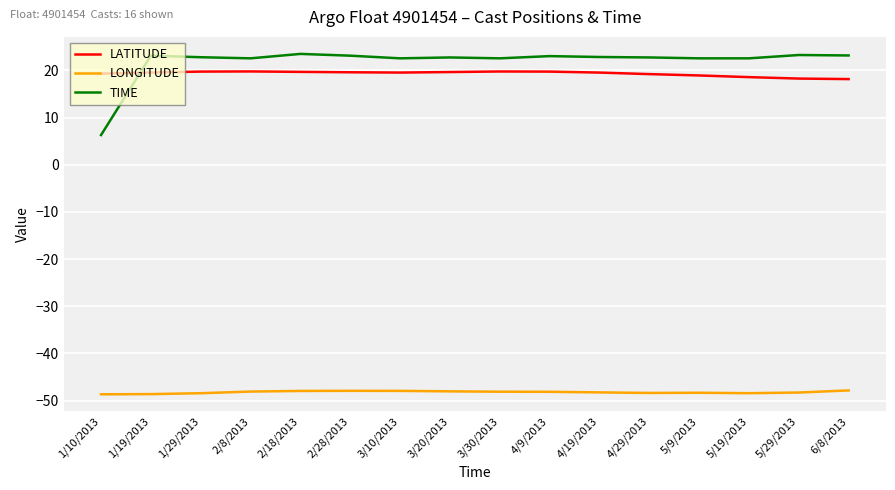

The LONGITUDE series shows -48.1 at 2/8/2013. True or false?

True